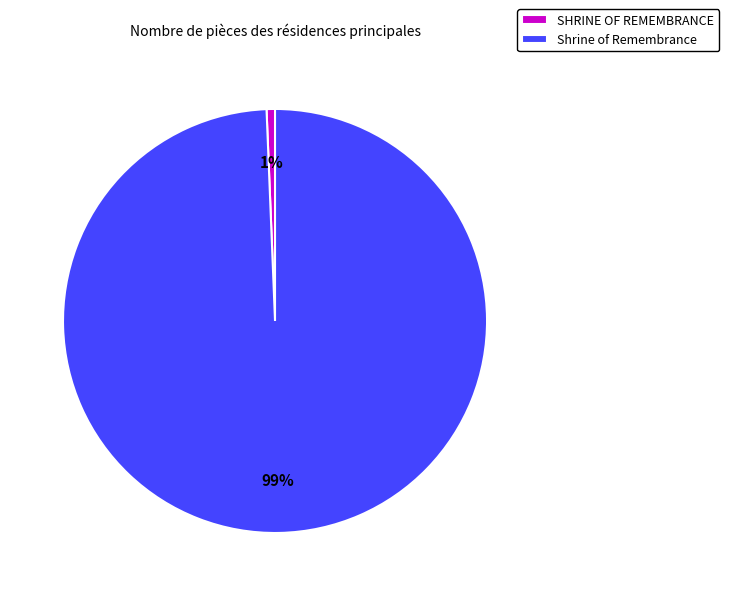

Which category has the biggest portion of the pie?

Shrine of Remembrance